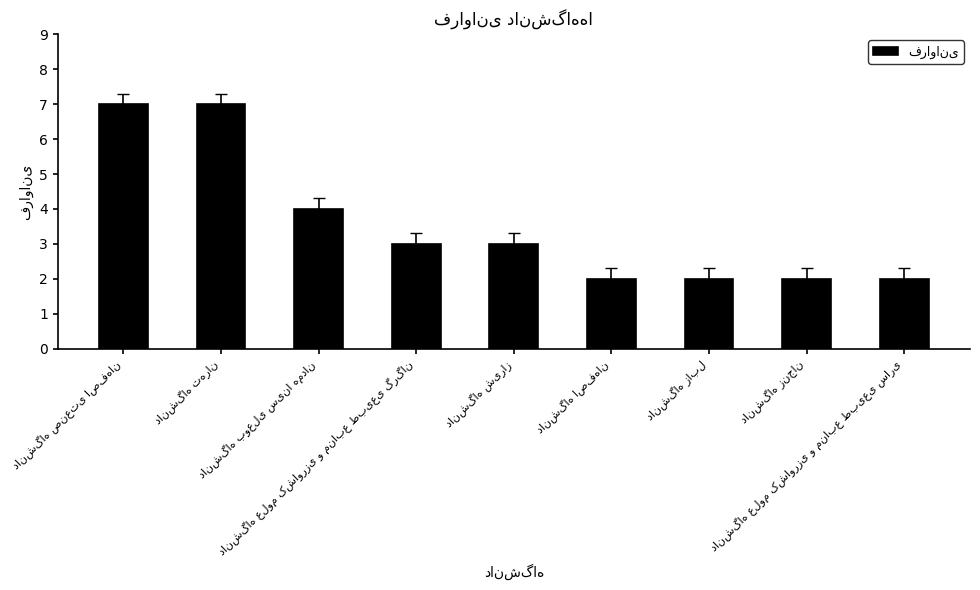

What is the maximum value shown in the chart?

7